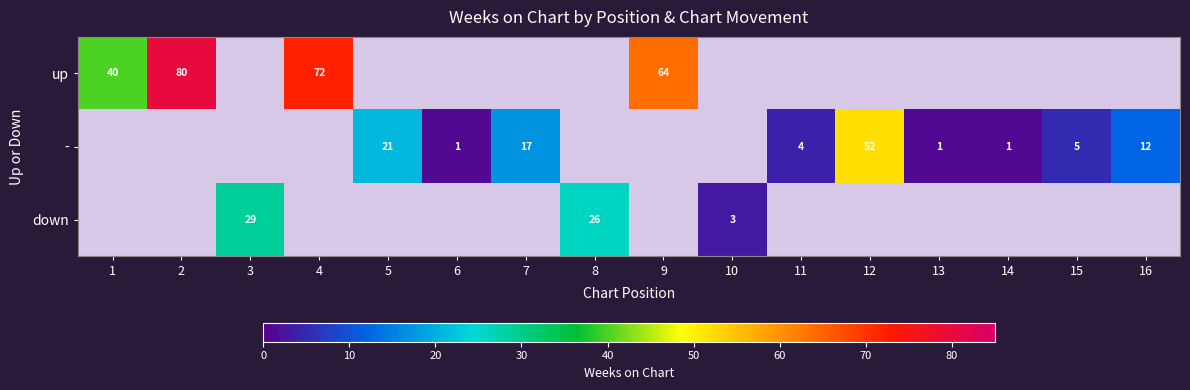

The value of - at 14 is 1. True or false?

True